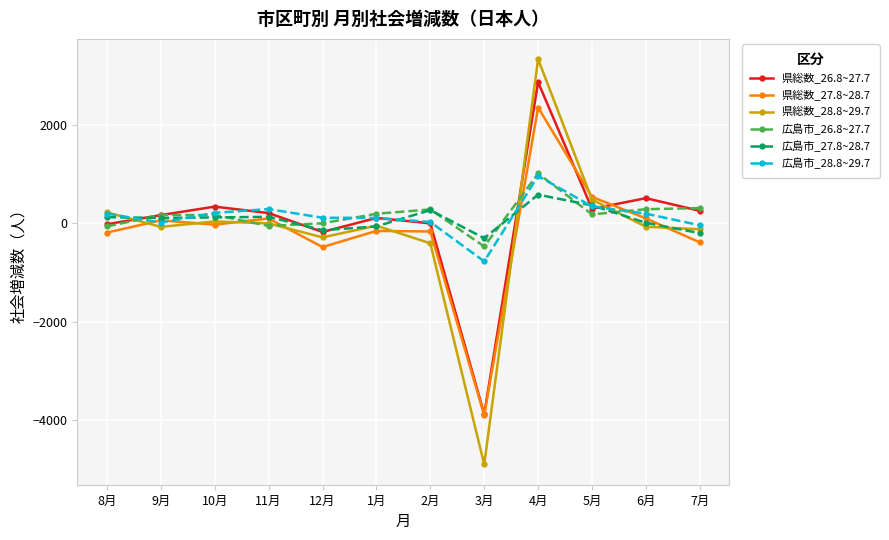

What is the label of the 4th point from the right?

4月